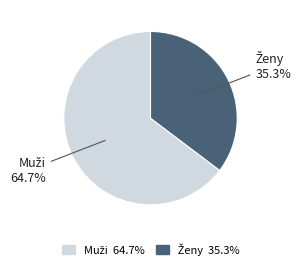

Count the number of slices in the pie.

2